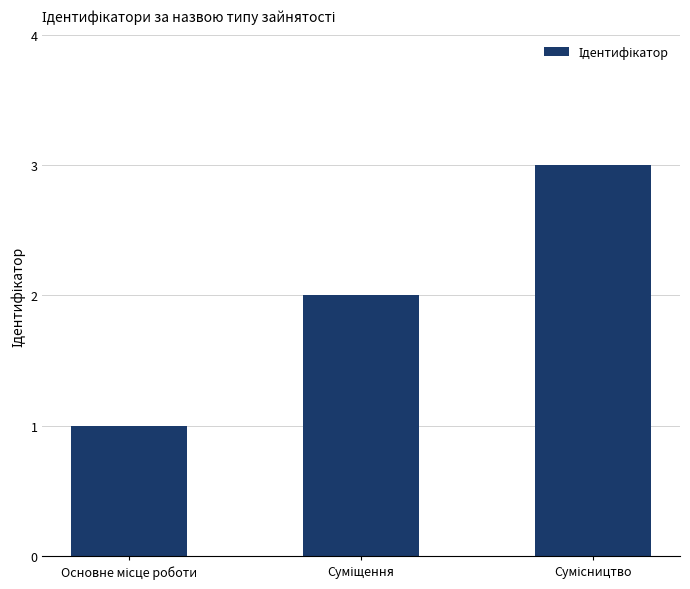

What is the sum of all values?

6